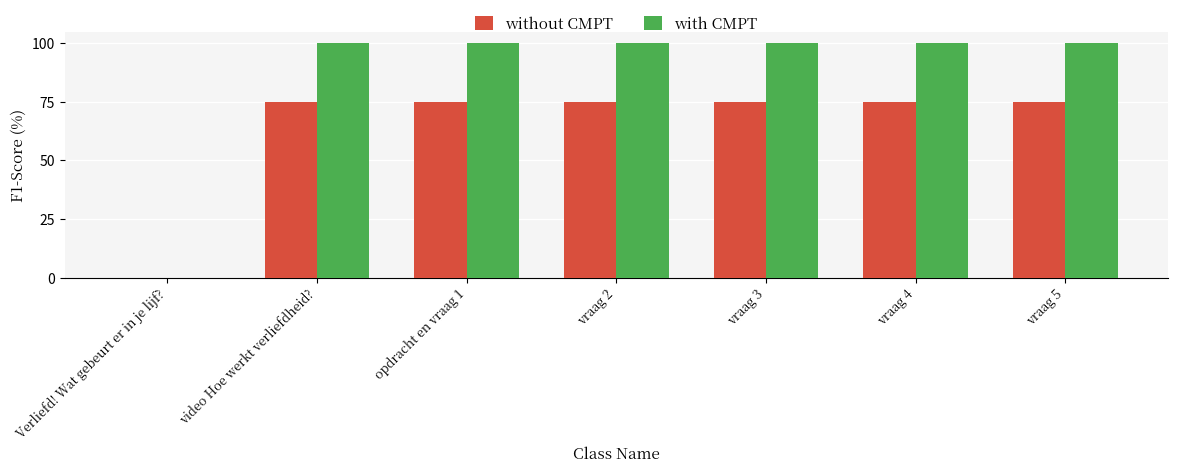

True or false: without CMPT has a value of 129.5 at opdracht en vraag 1.

False